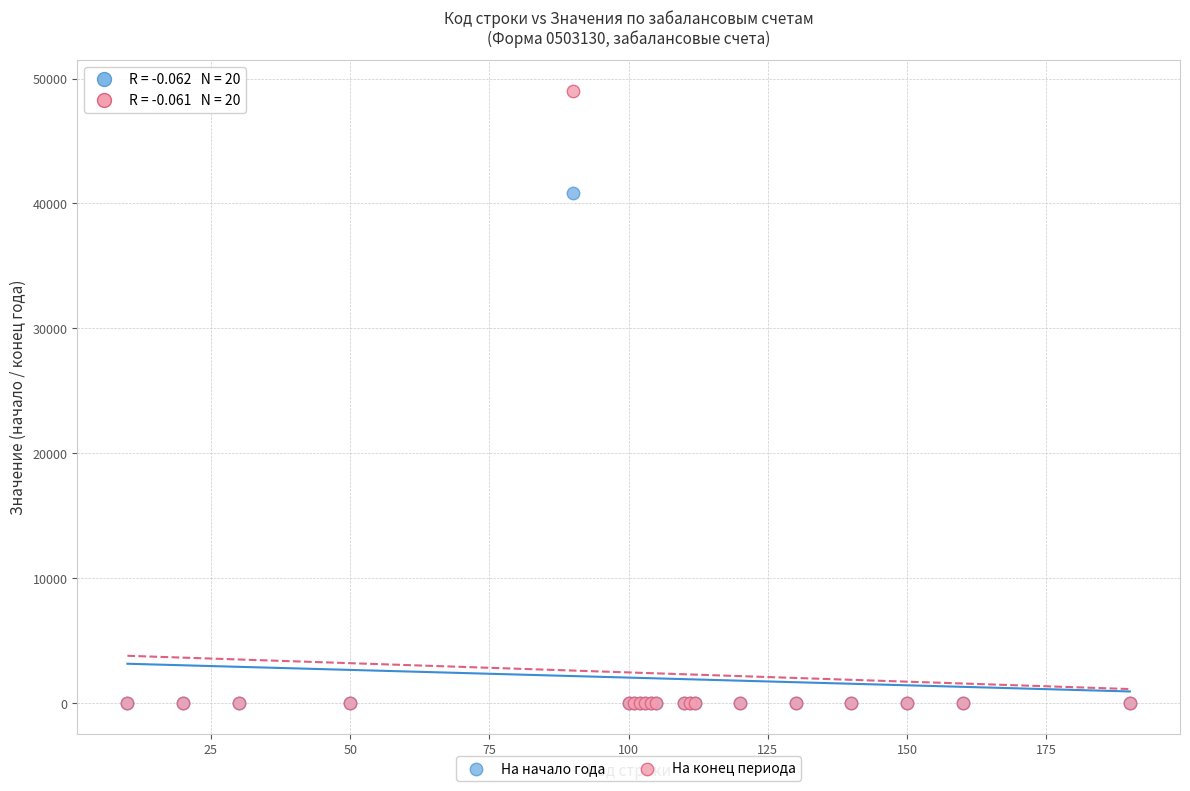

Across all series, what Y value is closest to 24509?

40818